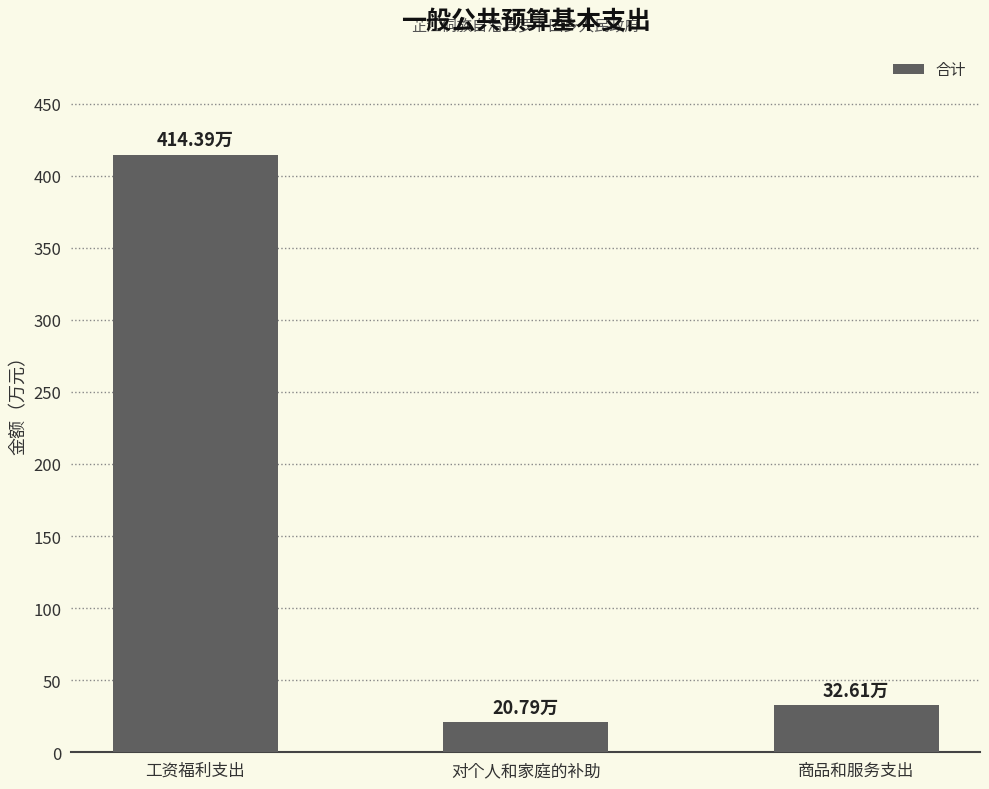

Are the bars grouped side by side (vs. stacked)?

No